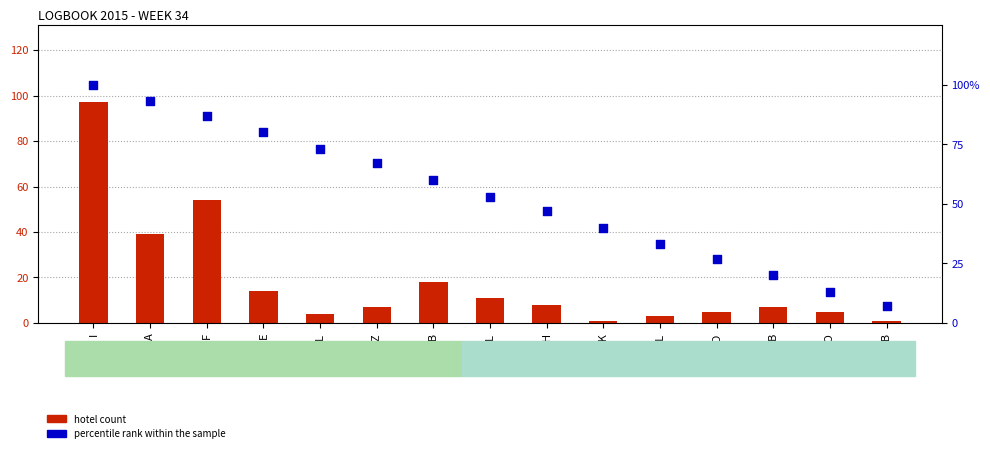

Which series contains the lowest Y value?

hotel count